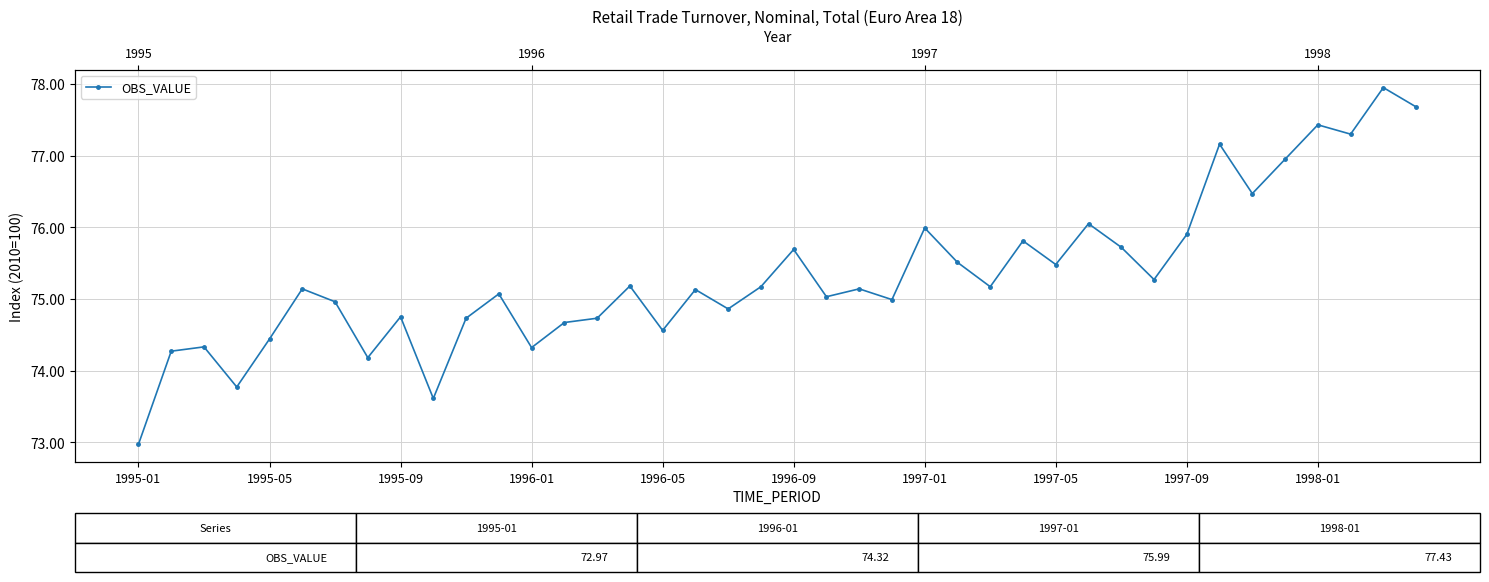

What is the difference between the maximum and minimum values?

5.0